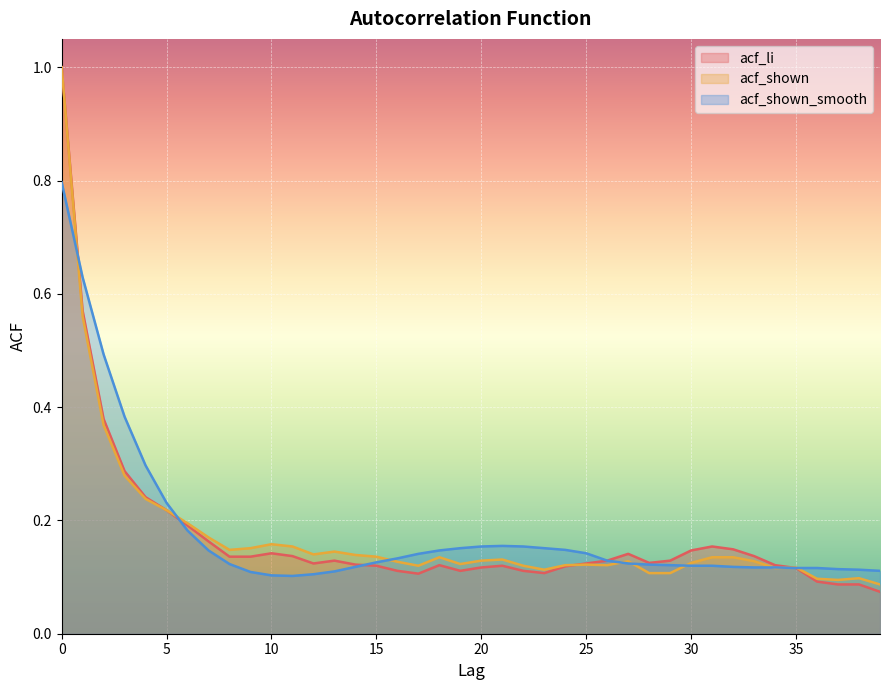

Reading right to left, transcribe all the data shown in this chart.

acf_li: 39=0.1	38=0.1	37=0.1	36=0.1	35=0.1	34=0.1	33=0.1	32=0.1	31=0.2	30=0.1	29=0.1	28=0.1	27=0.1	26=0.1	25=0.1	24=0.1	23=0.1	22=0.1	21=0.1	20=0.1	19=0.1	18=0.1	17=0.1	16=0.1	15=0.1	14=0.1	13=0.1	12=0.1	11=0.1	10=0.1	9=0.1	8=0.1	7=0.2	6=0.2	5=0.2	4=0.2	3=0.3	2=0.4	1=0.6	0=1.0
acf_shown: 39=0.1	38=0.1	37=0.1	36=0.1	35=0.1	34=0.1	33=0.1	32=0.1	31=0.1	30=0.1	29=0.1	28=0.1	27=0.1	26=0.1	25=0.1	24=0.1	23=0.1	22=0.1	21=0.1	20=0.1	19=0.1	18=0.1	17=0.1	16=0.1	15=0.1	14=0.1	13=0.1	12=0.1	11=0.2	10=0.2	9=0.2	8=0.1	7=0.2	6=0.2	5=0.2	4=0.2	3=0.3	2=0.4	1=0.6	0=1.0
acf_shown_smooth: 39=0.1	38=0.1	37=0.1	36=0.1	35=0.1	34=0.1	33=0.1	32=0.1	31=0.1	30=0.1	29=0.1	28=0.1	27=0.1	26=0.1	25=0.1	24=0.1	23=0.2	22=0.2	21=0.2	20=0.2	19=0.2	18=0.1	17=0.1	16=0.1	15=0.1	14=0.1	13=0.1	12=0.1	11=0.1	10=0.1	9=0.1	8=0.1	7=0.1	6=0.2	5=0.2	4=0.3	3=0.4	2=0.5	1=0.6	0=0.8